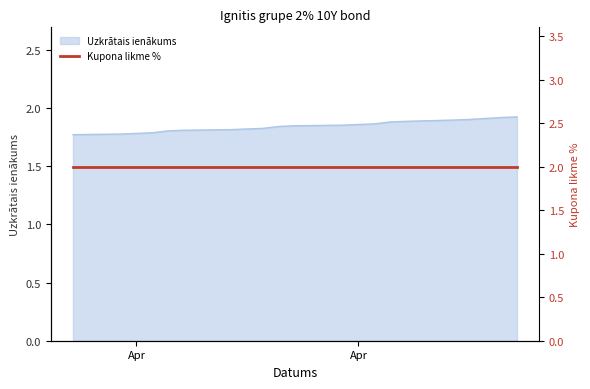

What is the approximate value at Apr?

1.9